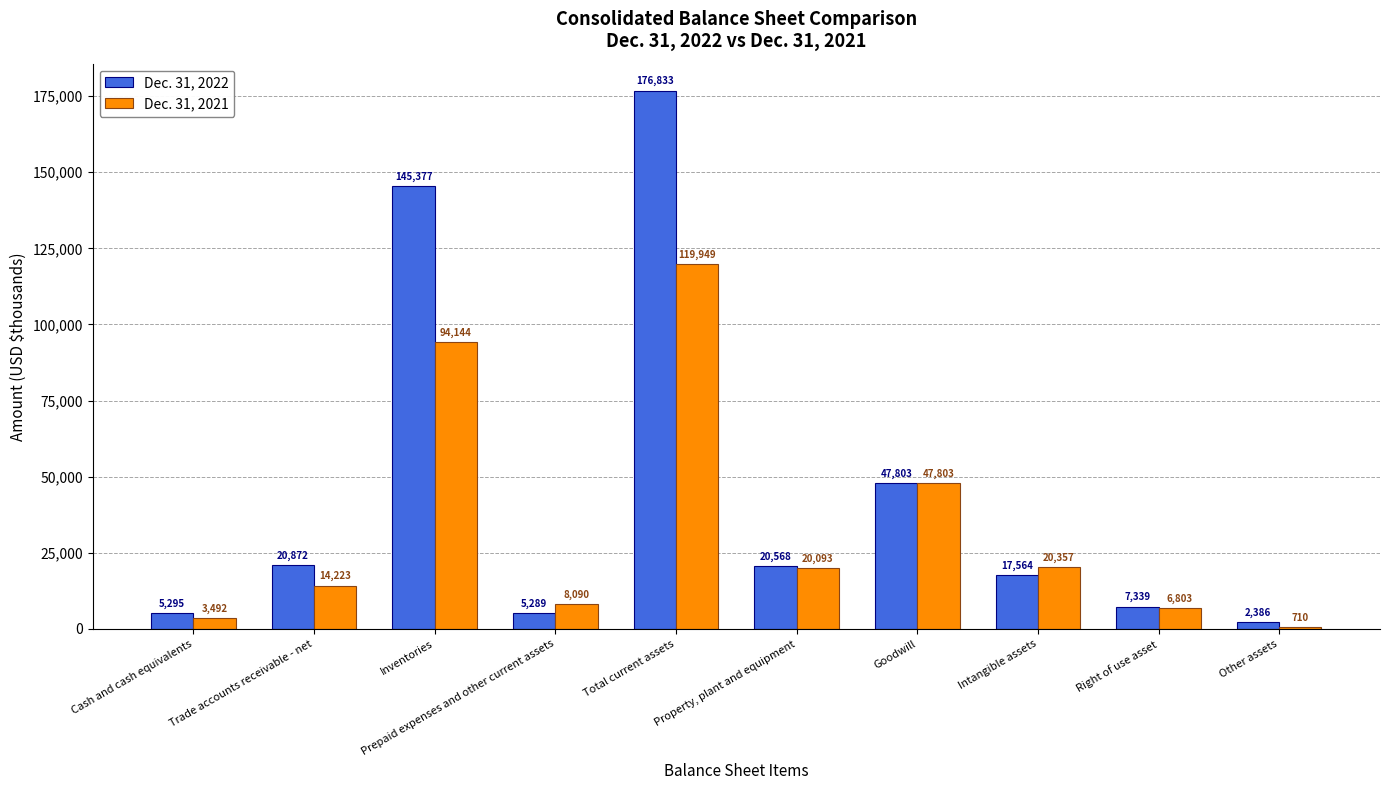

What is the difference between the Dec. 31, 2021 values at Prepaid expenses and other current assets and Inventories?

86054